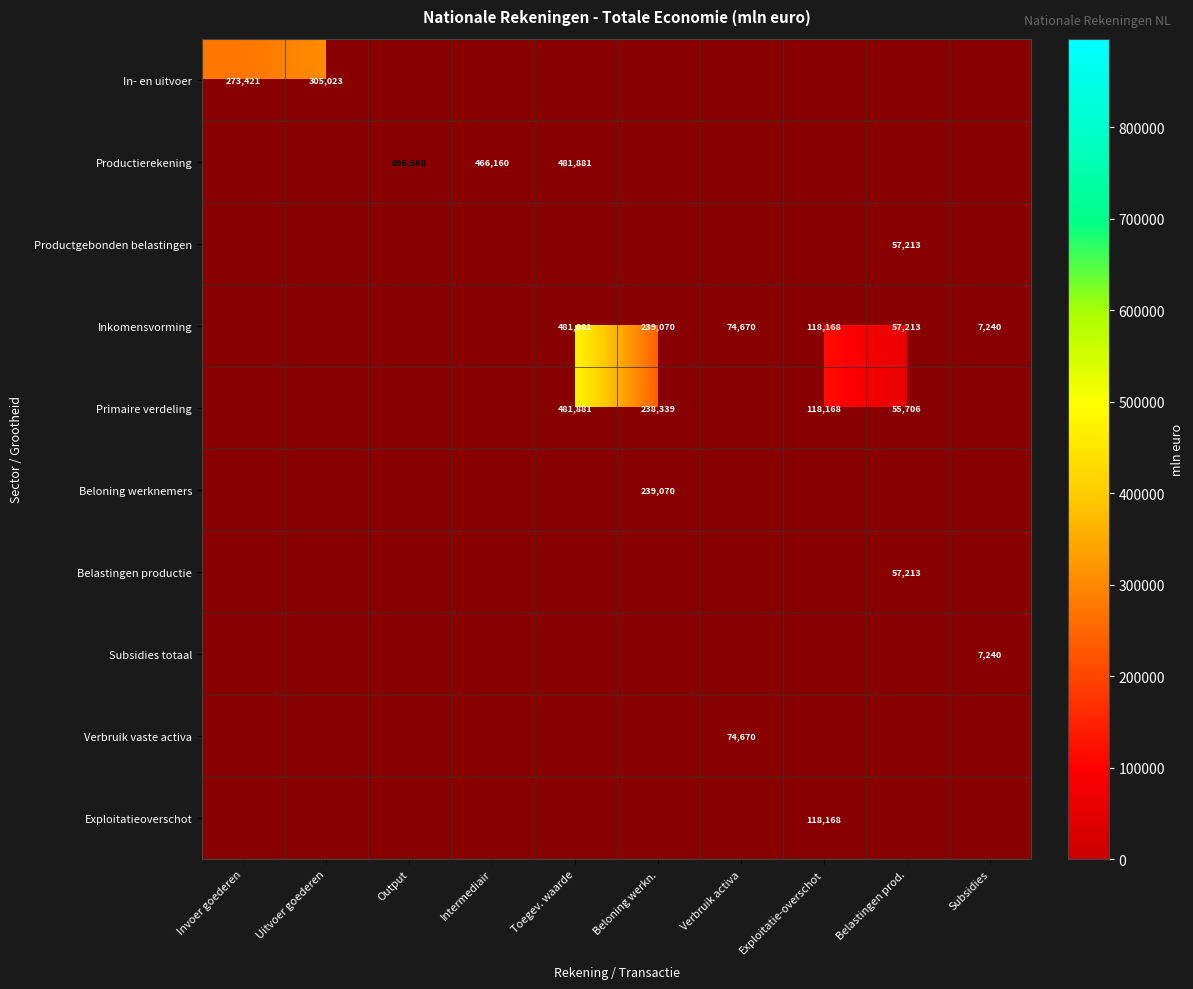

At which label does Productierekening reach its minimum?

Invoer goederen